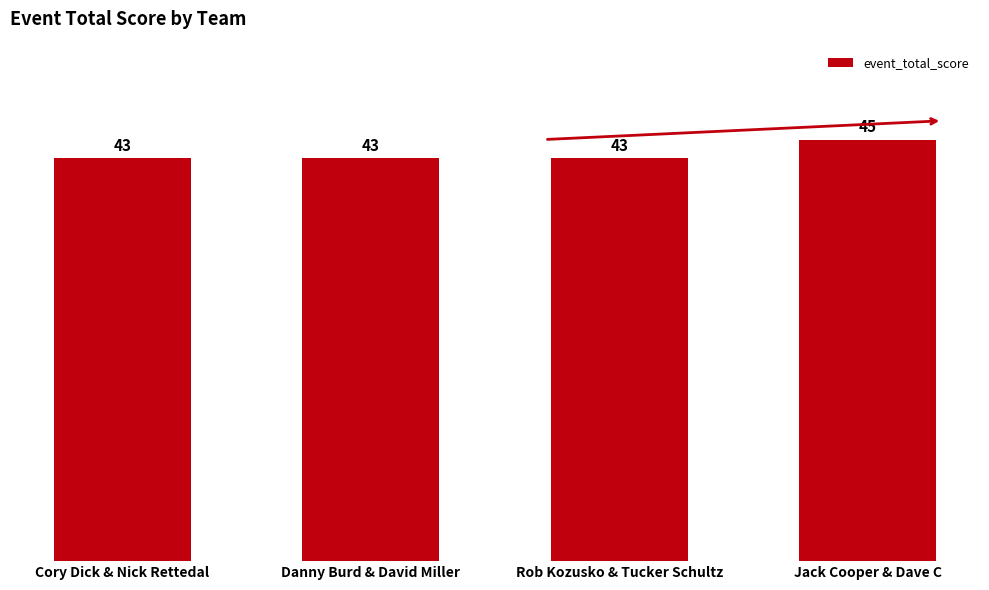

What is the average value?

44